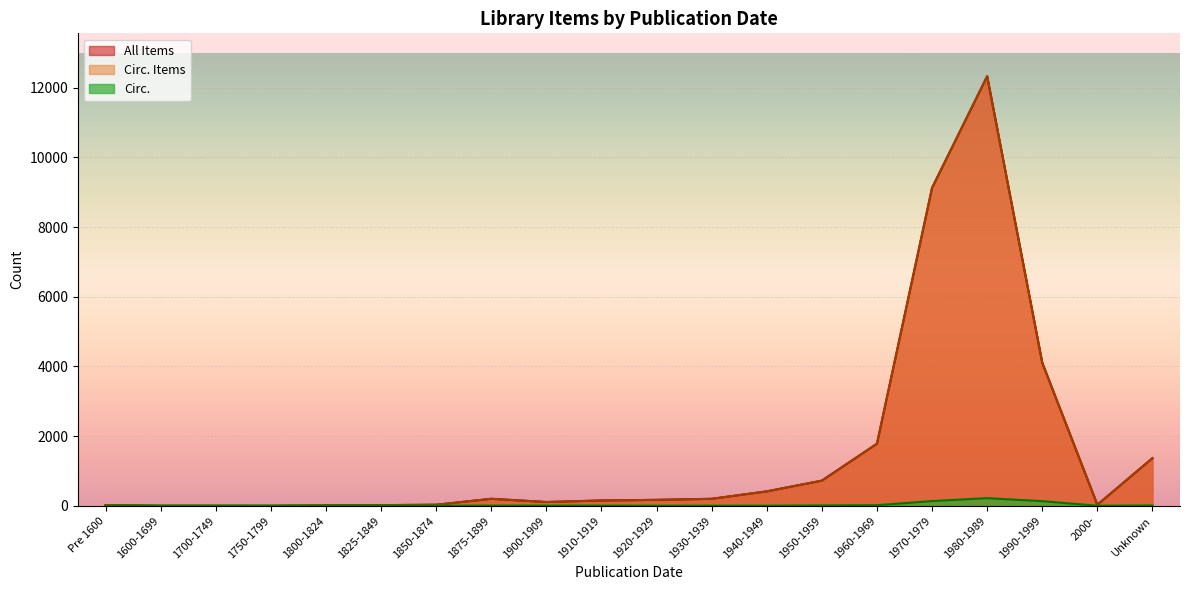

Rank the series by their maximum value, from highest to lowest.

All Items, Circ. Items, Circ.